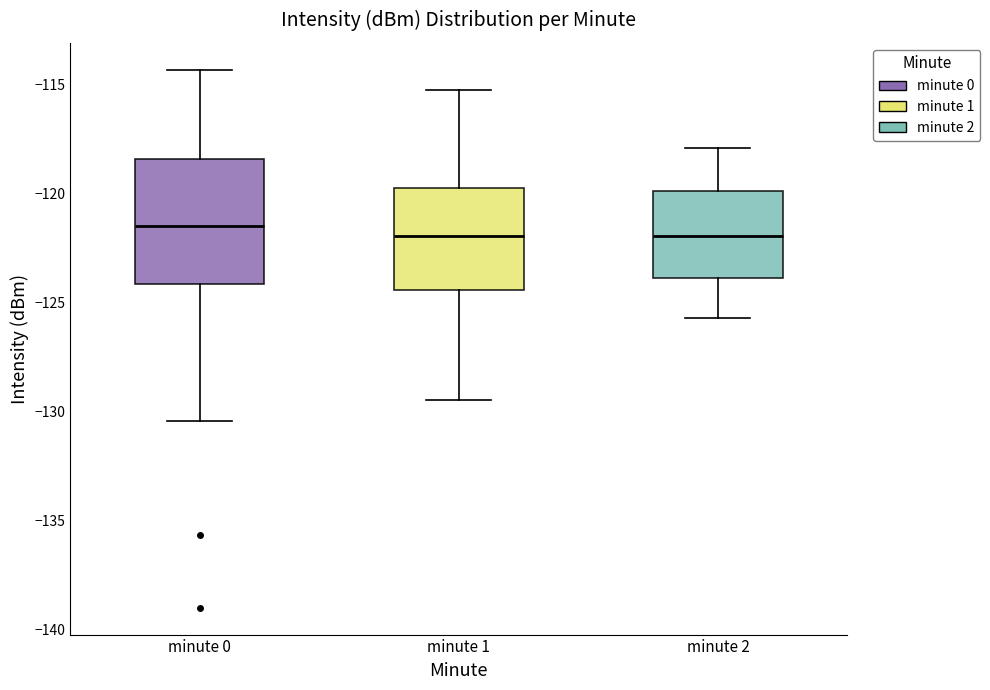

Reading left to right, transcribe this box plot: for each box, give where its median line is, the range the box spans, and where its two whiskers end, as read against the y-axis. The values are not printed on the chart, so give them approximately, as read against the axis.

minute 0: median -121.5, box -124.0 to -118.5, whiskers -130.5 to -114.5
minute 1: median -122.0, box -124.5 to -120.0, whiskers -129.5 to -115.0
minute 2: median -122.0, box -124.0 to -120.0, whiskers -125.5 to -118.0